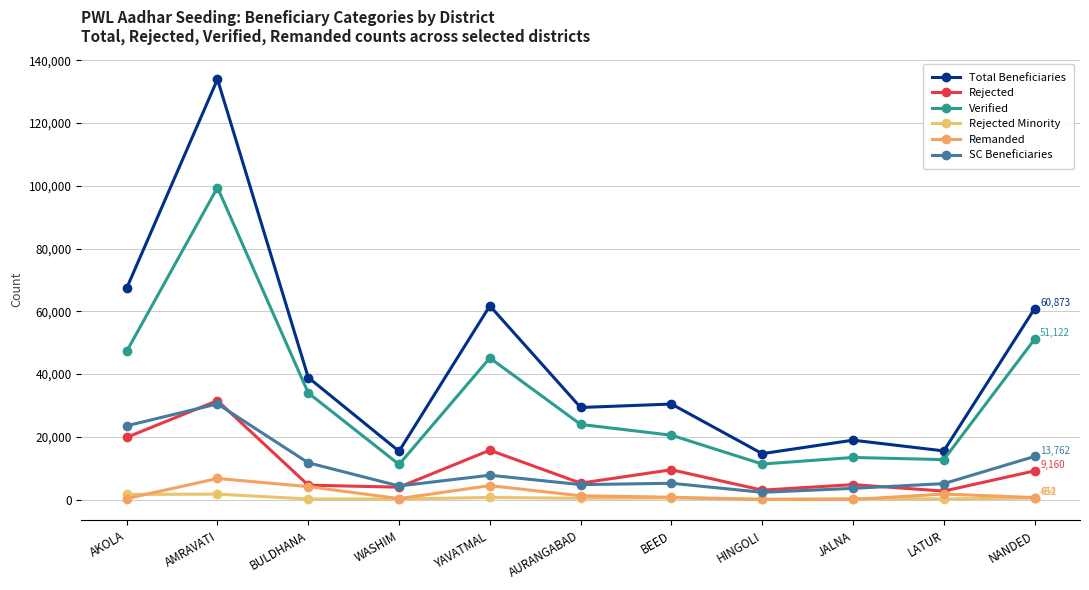

Is it true that SC Beneficiaries equals 7653 at BULDHANA?

False